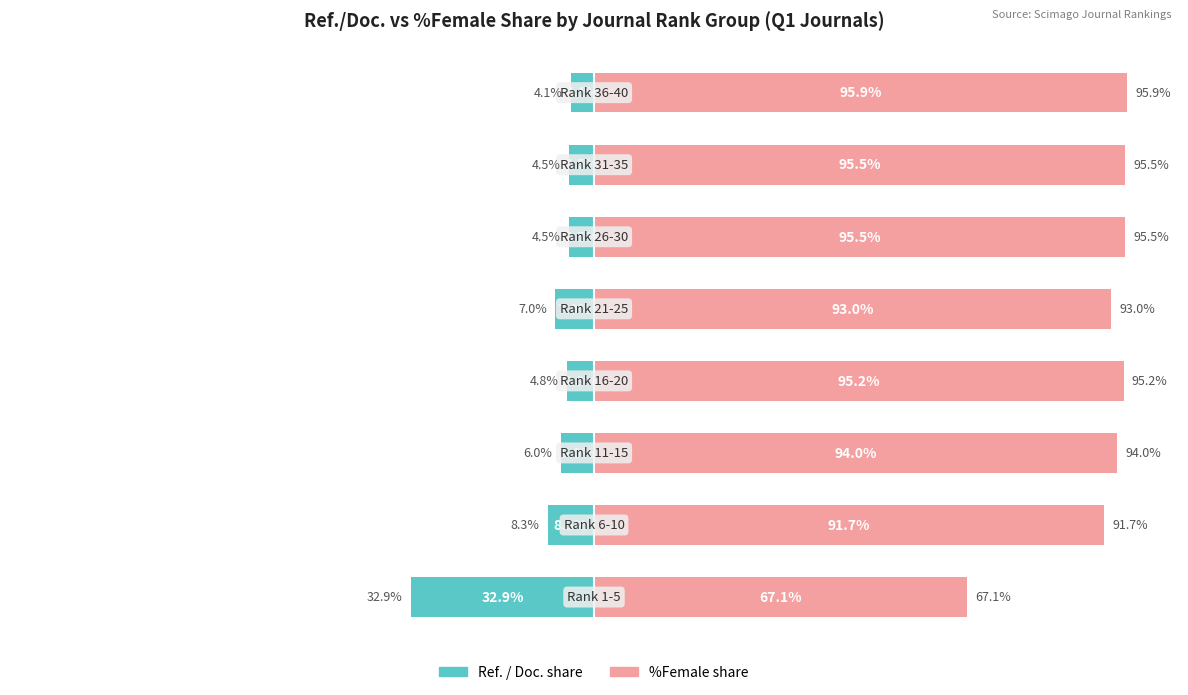

What is the value of the %Female (normalized) bar at the 8th from the left?

95.9